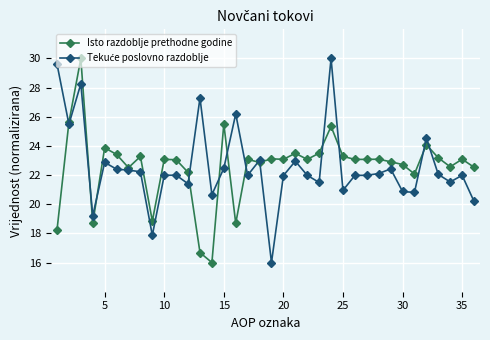

True or false: Isto razdoblje prethodne godine has more than 2 interior local peaks.

True